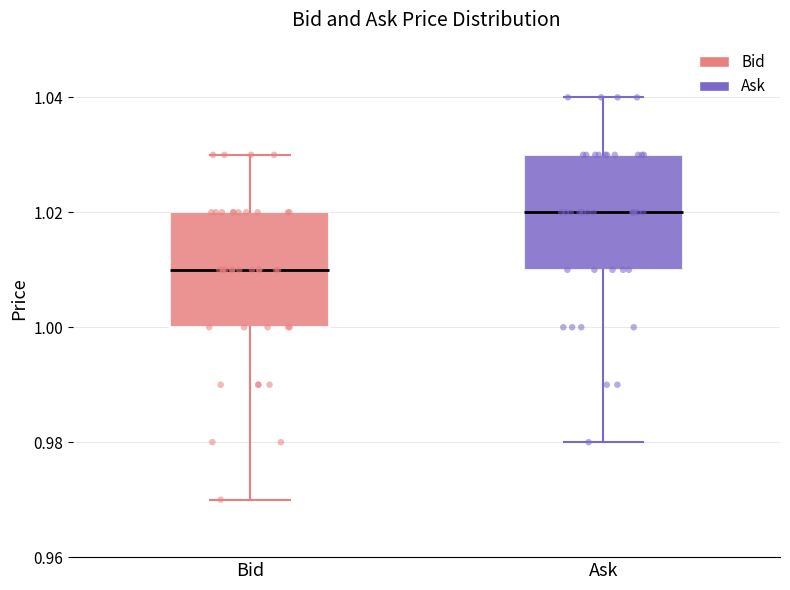

Which box has the highest median line?

Ask